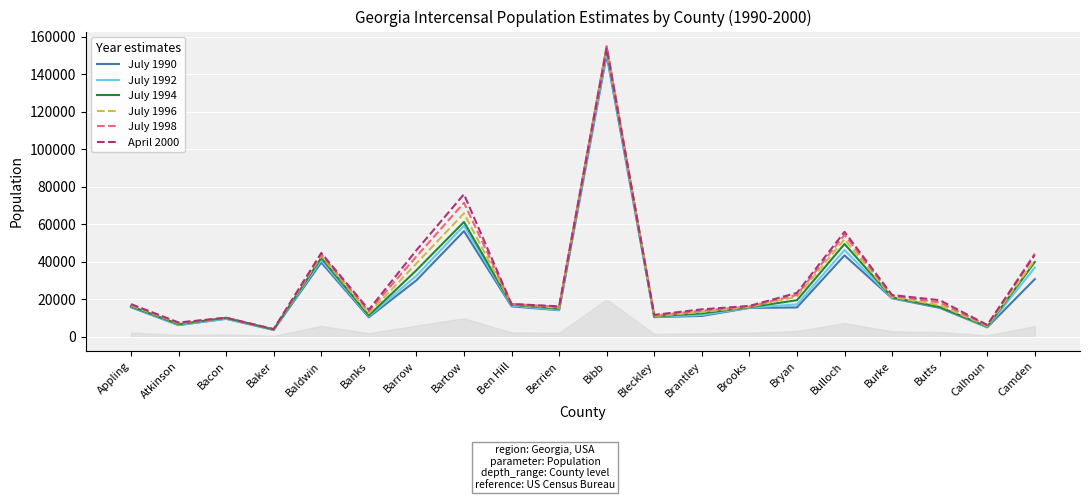

Where is the first local minimum for July 1996?

Atkinson